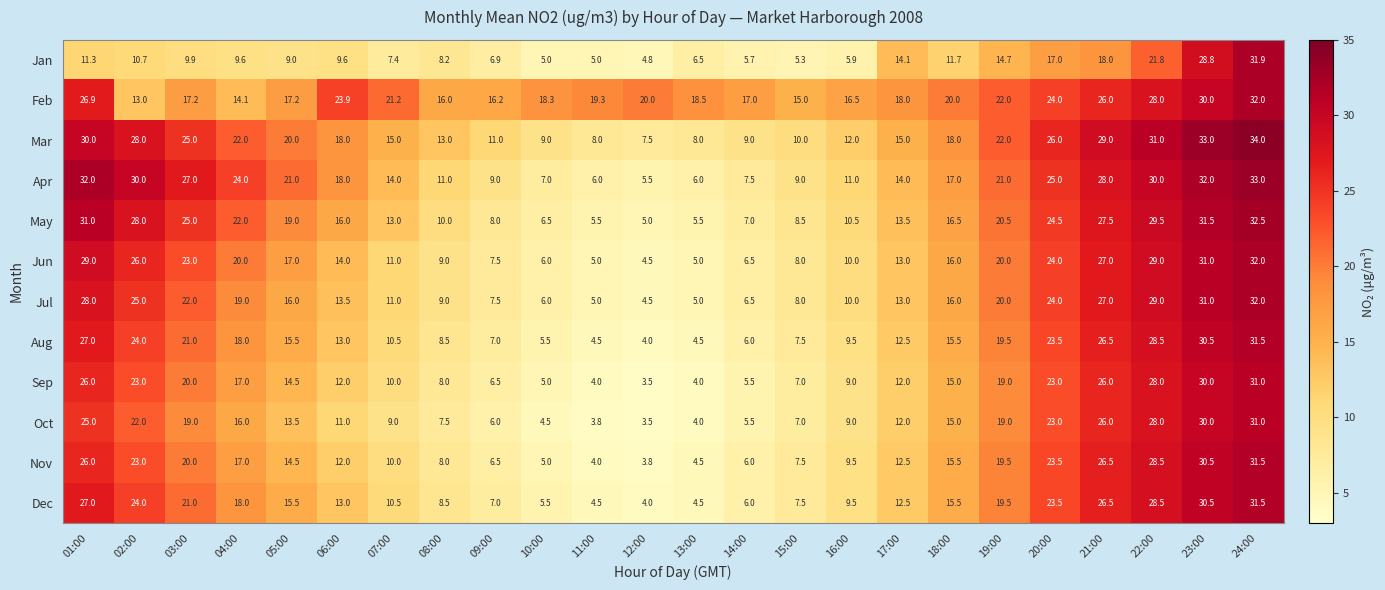

Where does the Jul series first go above 16?

01:00